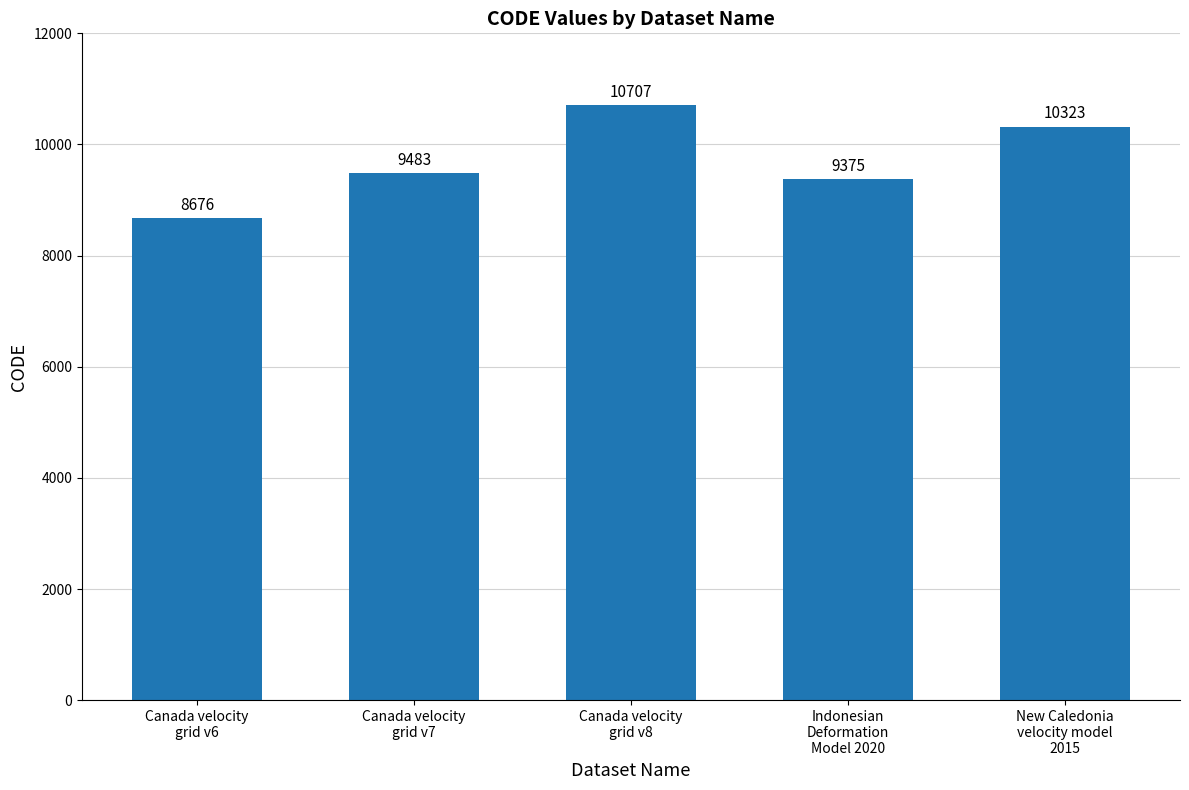

What is the difference between the maximum and second lowest values?

1332